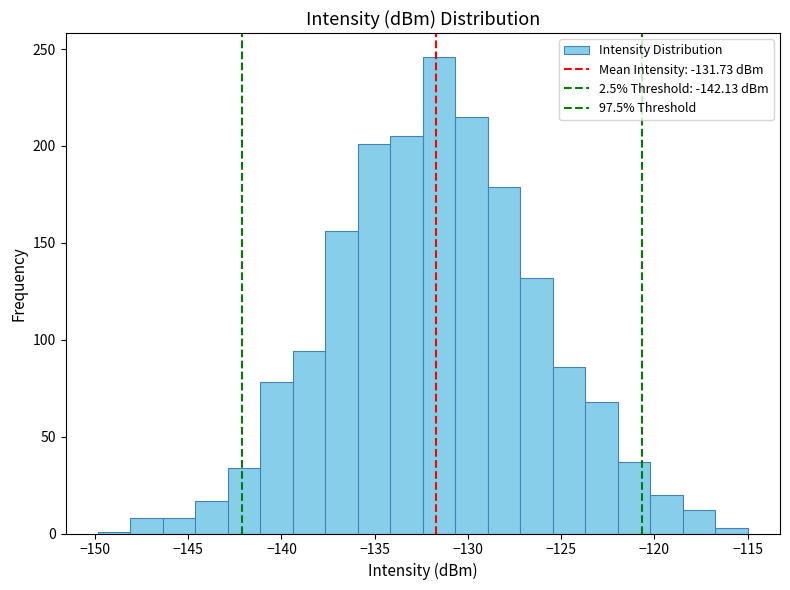

Around what value on the x-axis is the tallest bar? Give the approximate position of its centre, as read against the axis.

-131.5